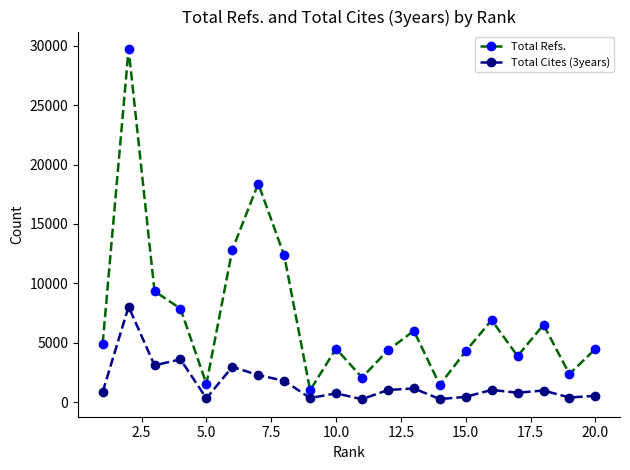

True or false: Total Refs. and Total Cites (3years) cross at least once.

False